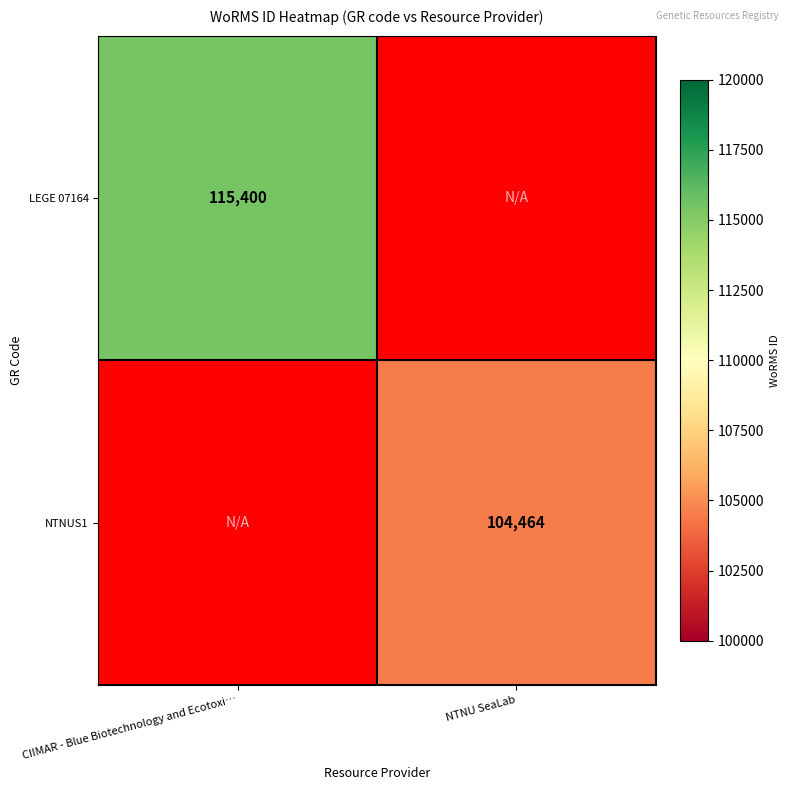

The NTNUS1 series shows 104464 at NTNU SeaLab. True or false?

True